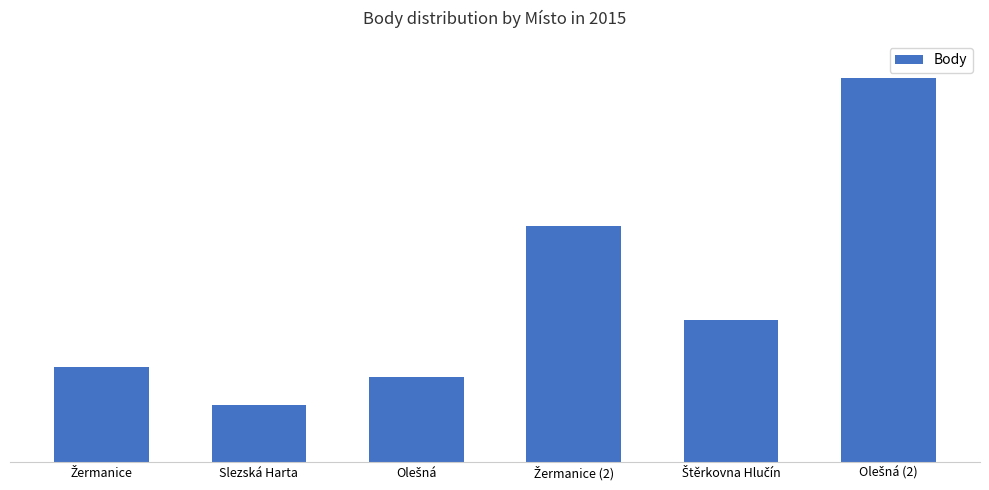

Where is the data nearest to the value 785?

Žermanice (2)